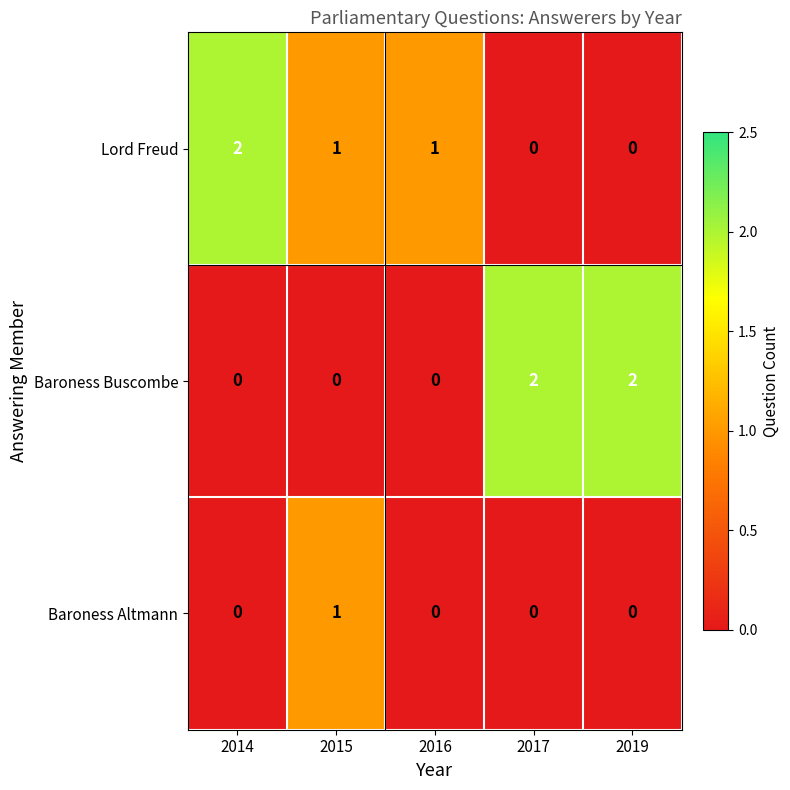

Which series changed the most between 2015 and 2017?

Baroness Buscombe